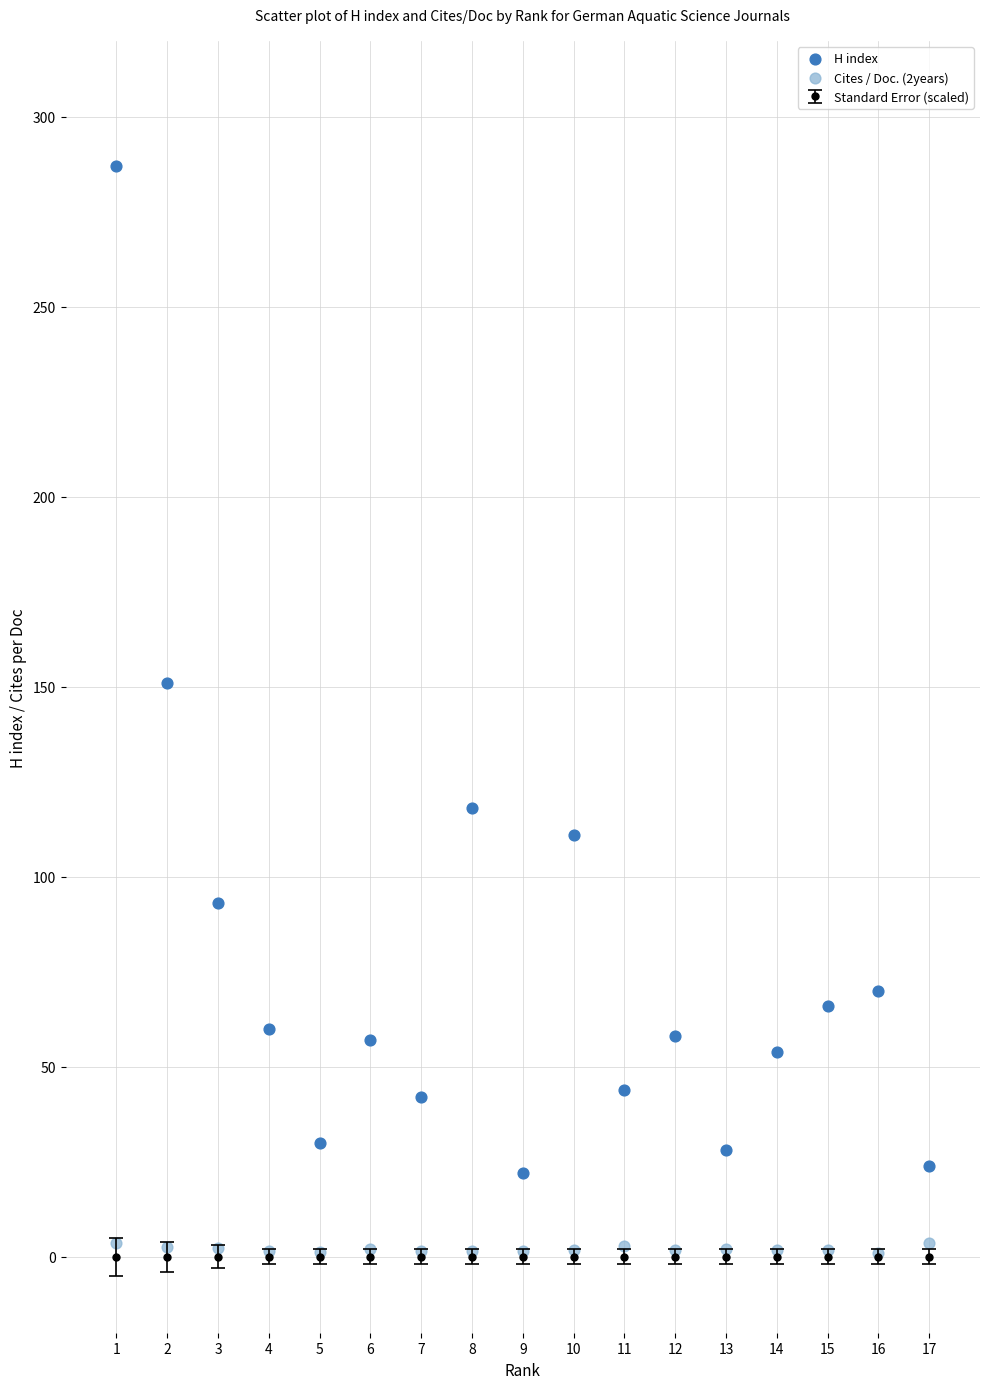

Which series has the widest spread of Y values?

H index